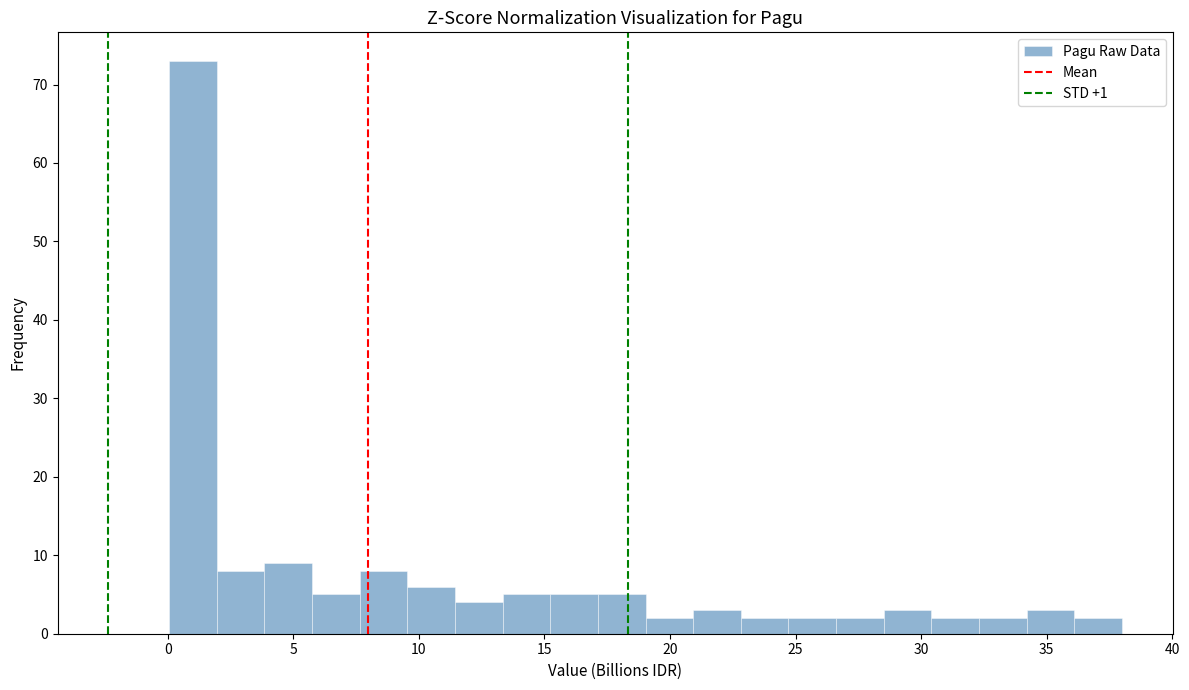

Around what value on the x-axis is the tallest bar? Give the approximate position of its centre, as read against the axis.

1.0